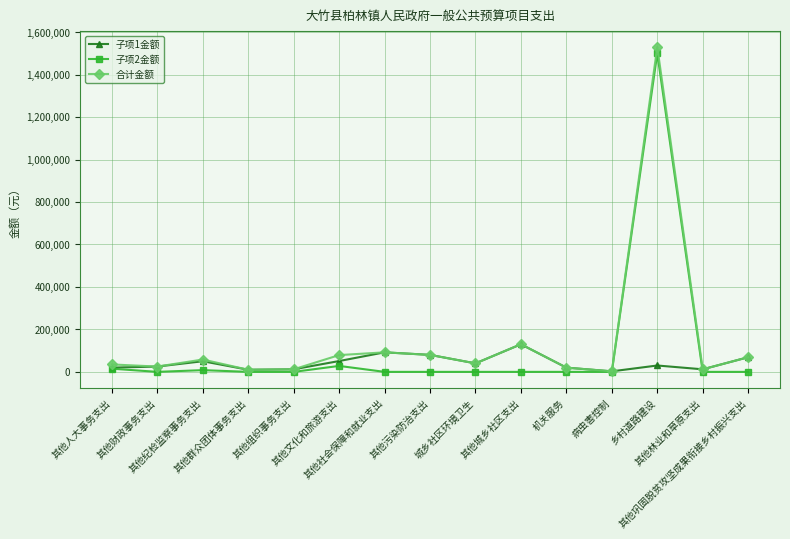

The value of 子项1金额 at 其他财政事务支出 is 25000. True or false?

True